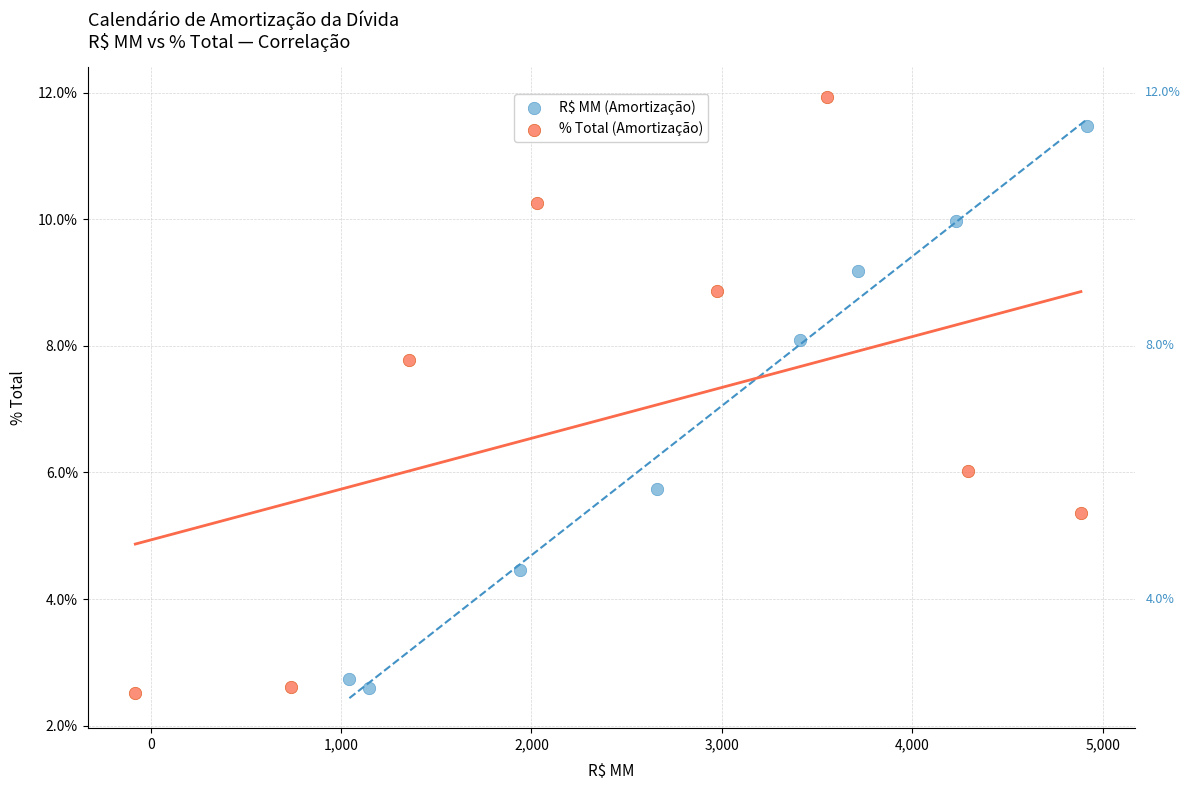

What are all the series names shown in the legend?

R$ MM (Amortização), % Total (Amortização)